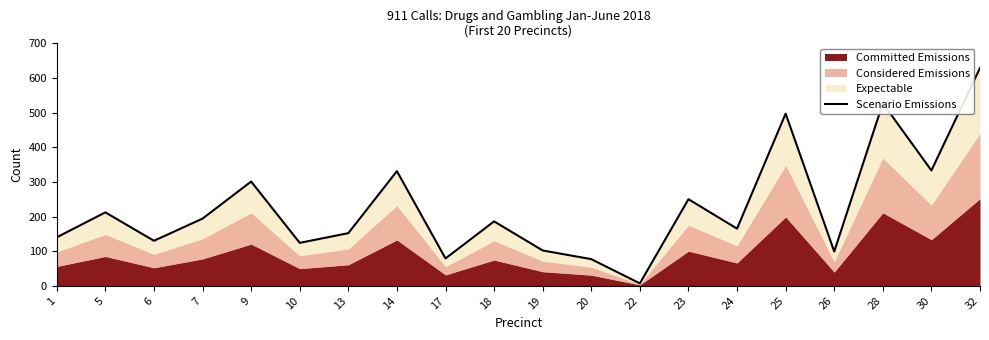

At which category does the chart reach its minimum across all series?

22